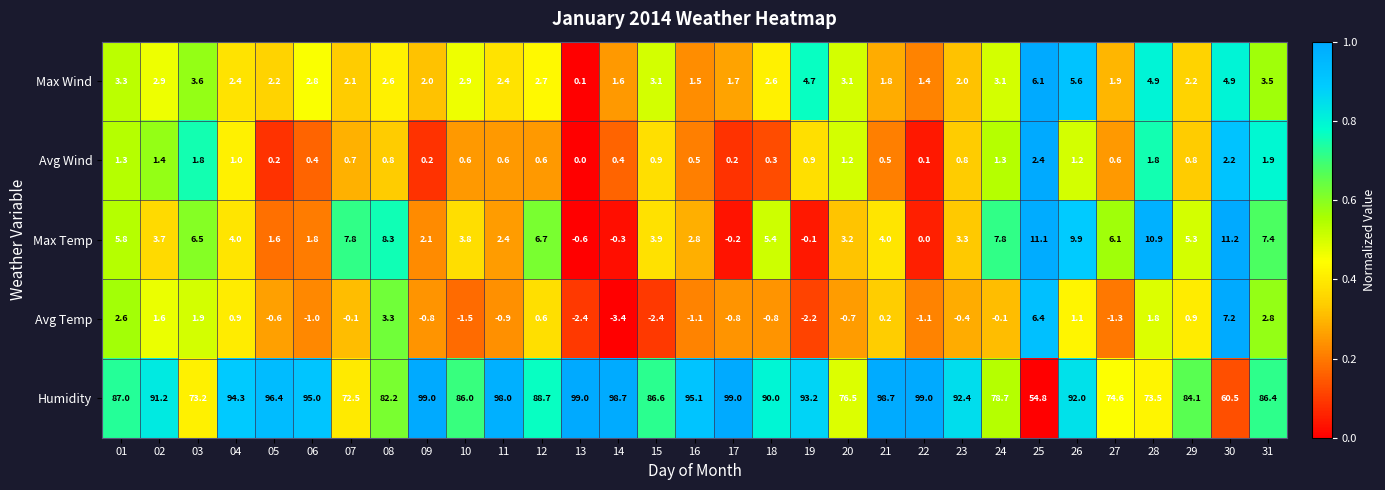

The Avg Wind series shows 1.9 at 24. True or false?

False